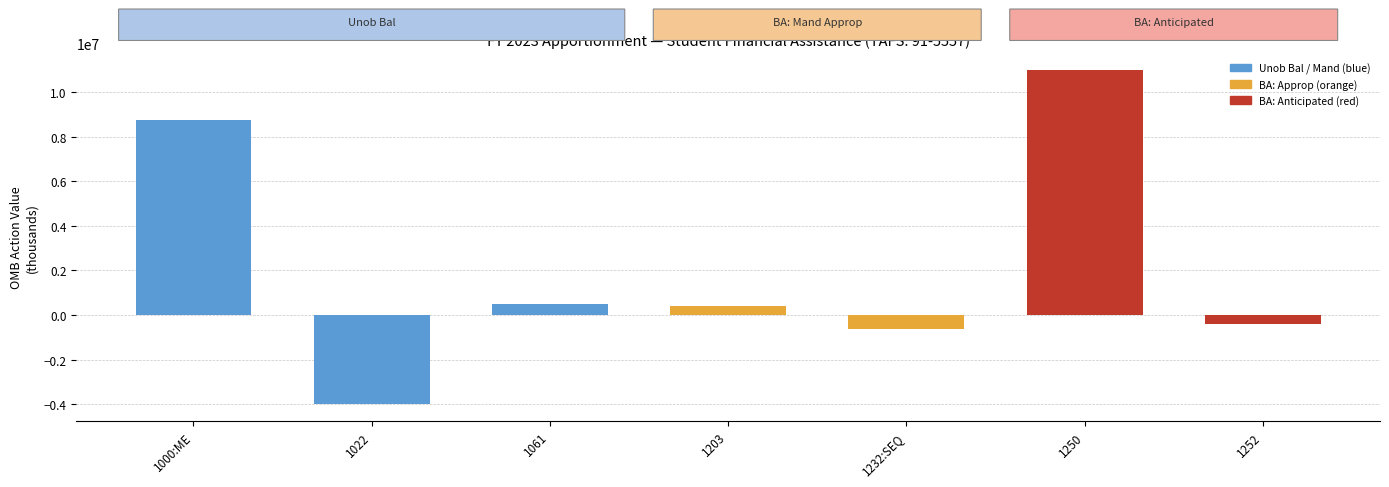

Reading left to right, list all the values displayed in this chart.

8753289	-4000000	500000	399000	-627000	11000000	-399000